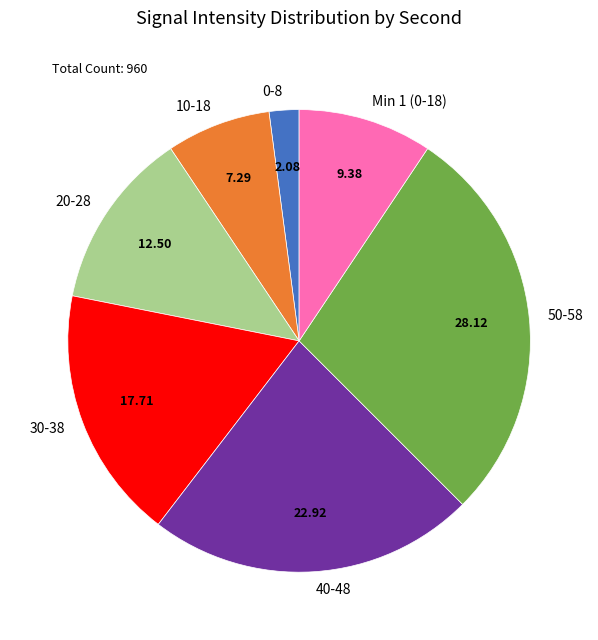

Which has a higher value, 30-38 or 50-58?

50-58